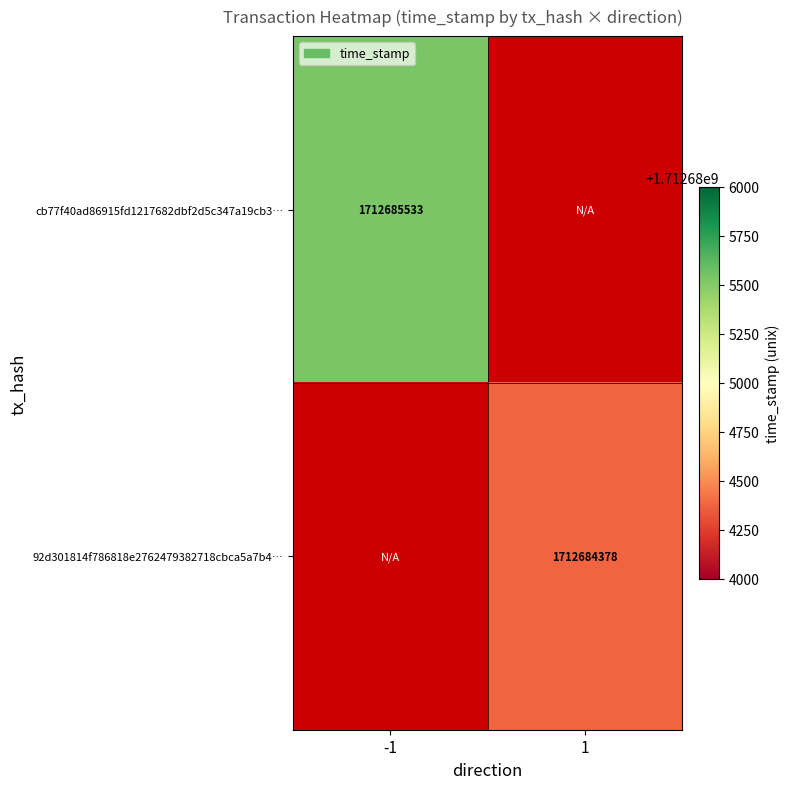

The value of 92d301814f786818e2762479382718cbca5a7b4… at 1 is 2681345280. True or false?

False